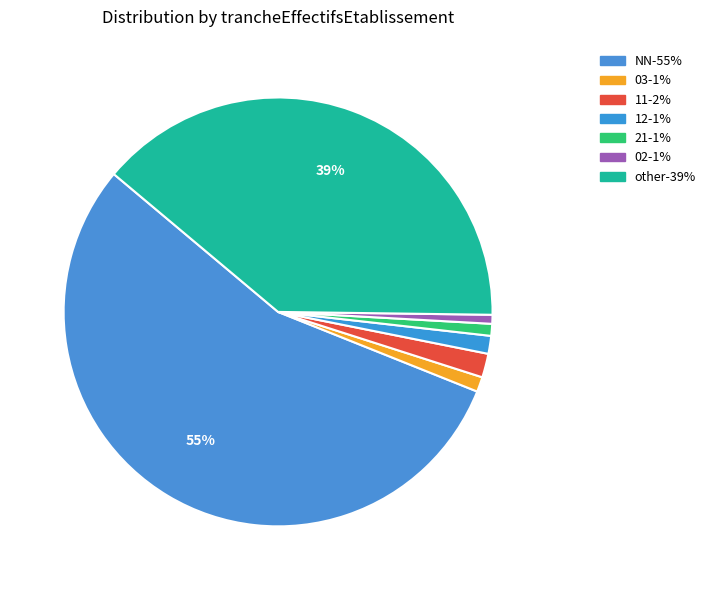

Is there a majority slice in this chart?

Yes